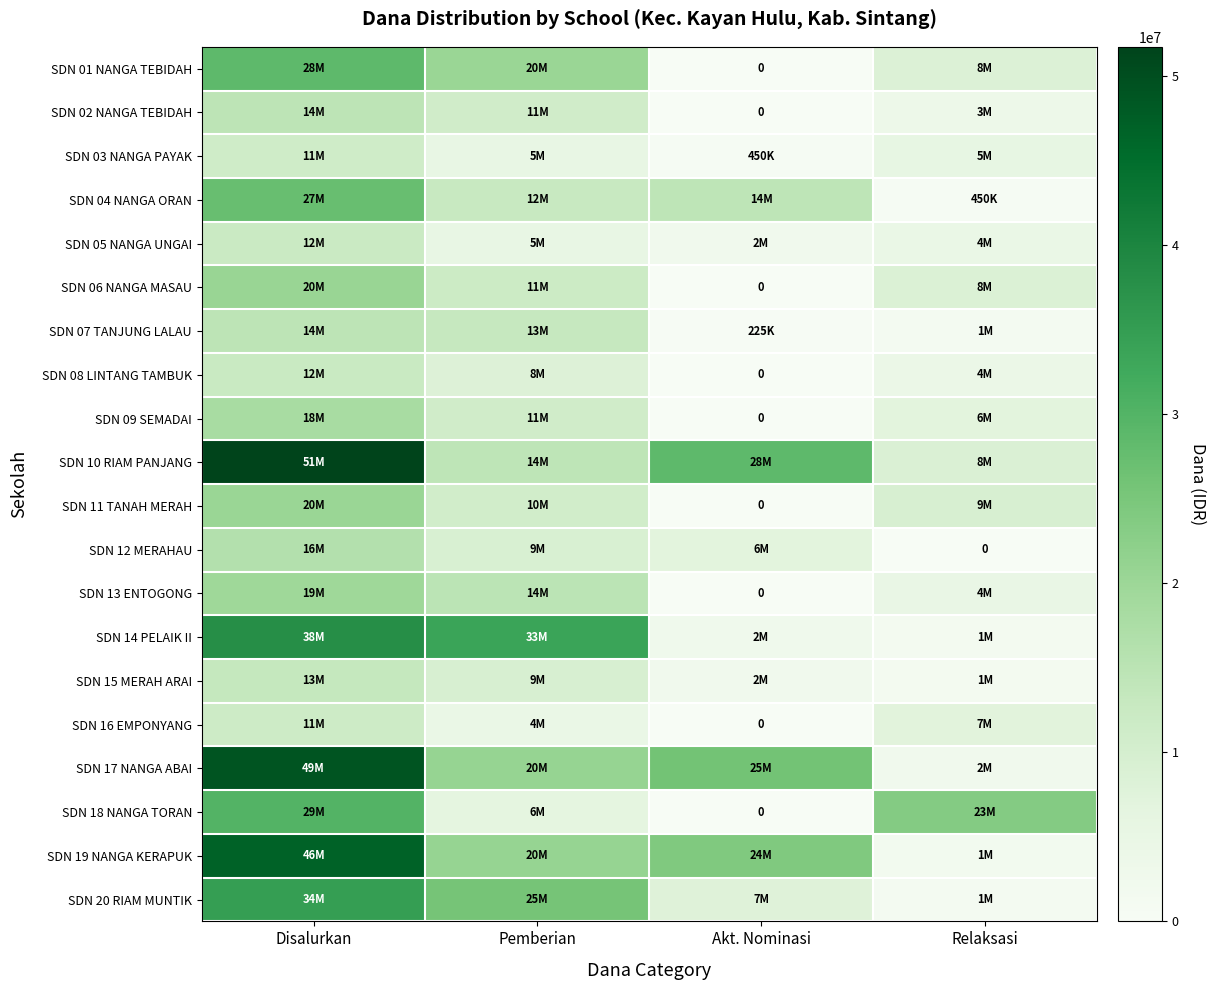

What is the sum of all SDN 19 NANGA KERAPUK values?

93600000